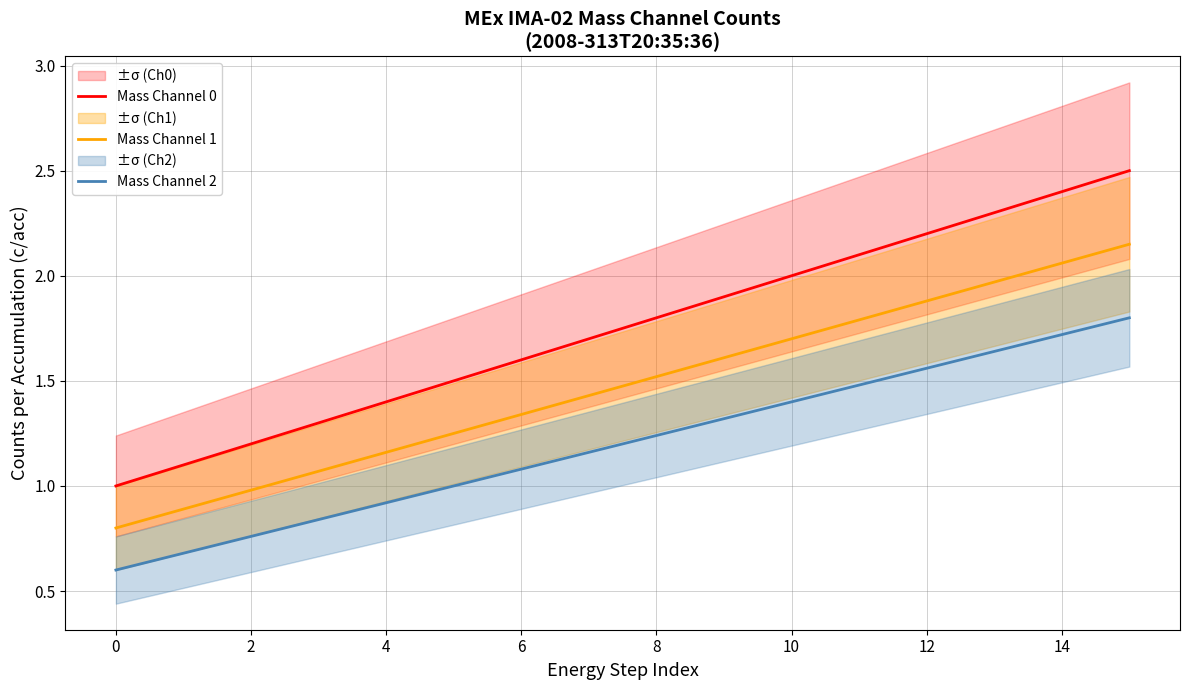

Is the value of Mass Channel 1 at 11 greater than the value of Mass Channel 0 at 13?

No